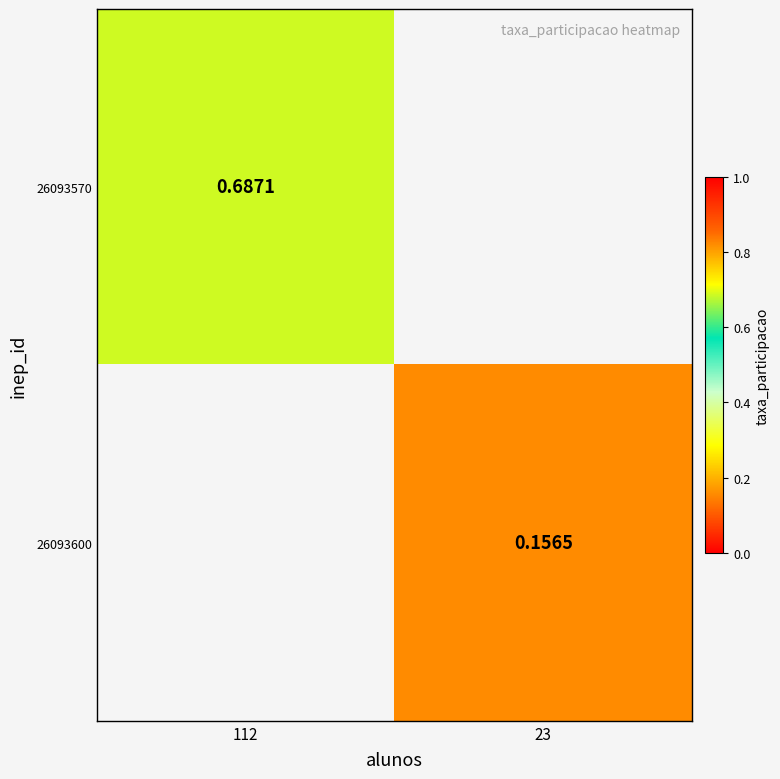

Is the value of 26093600 at 23 greater than the value of 26093570 at 112?

No